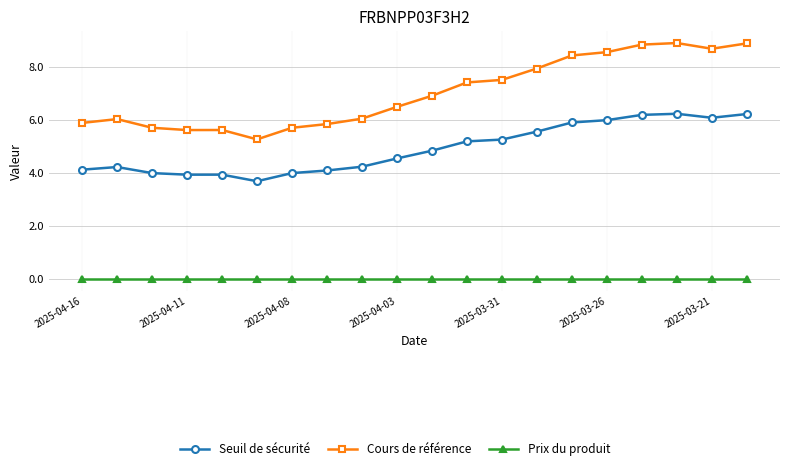

What is the value of the Cours de référence point at the 8th from the left?

5.8